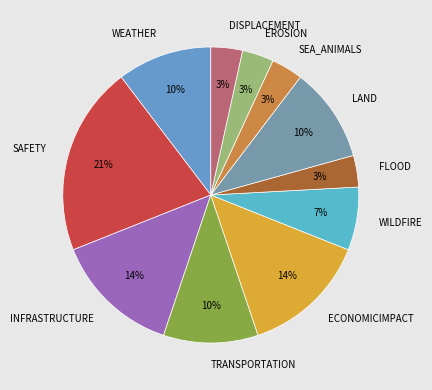

Is WEATHER the majority of the pie?

No